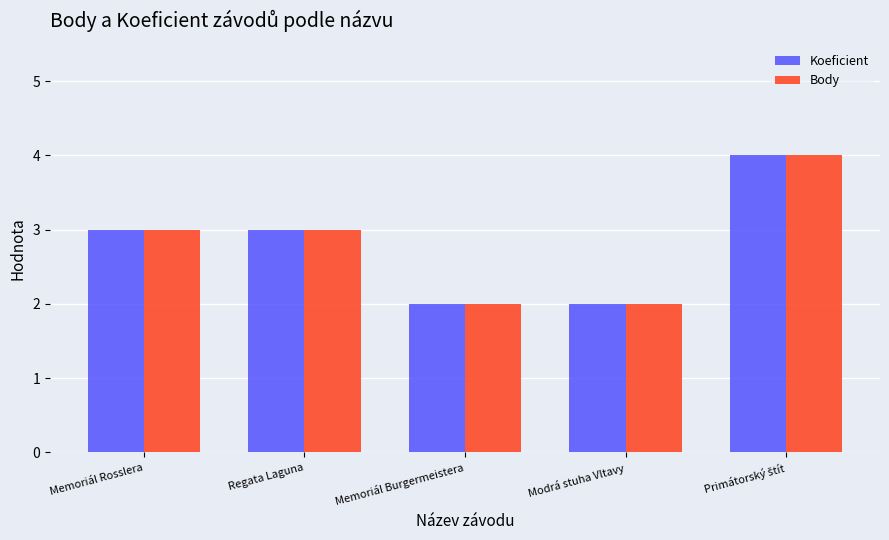

What is the label of the 2nd bar from the left?

Regata Laguna